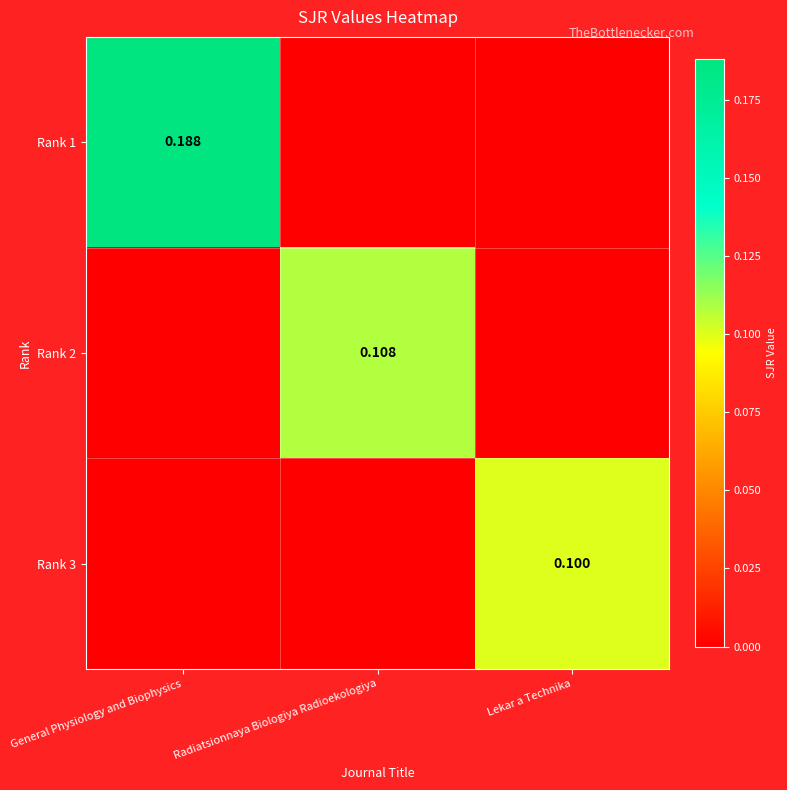

True or false: Rank 2 has a value of -0.1 at General Physiology and Biophysics.

False